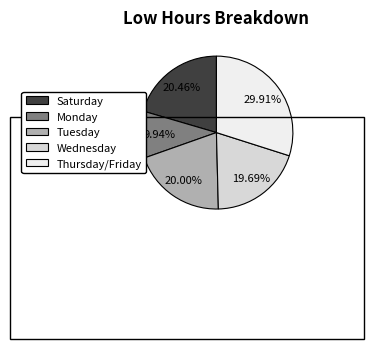

Does any single category account for the majority?

No